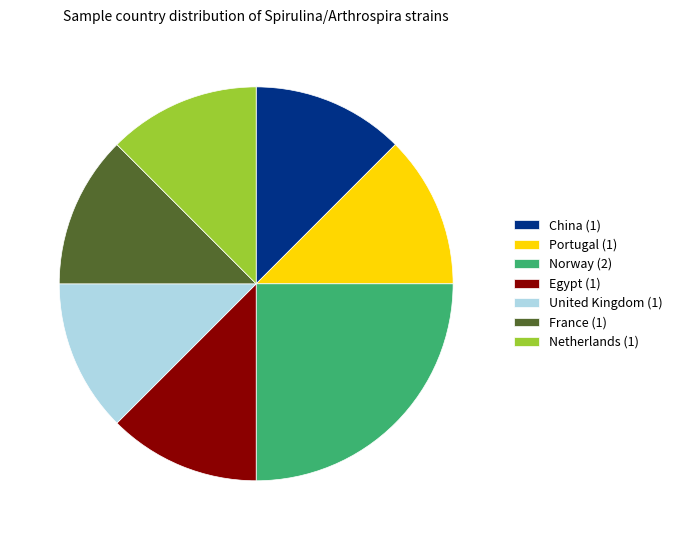

How many slices are in this pie chart?

7